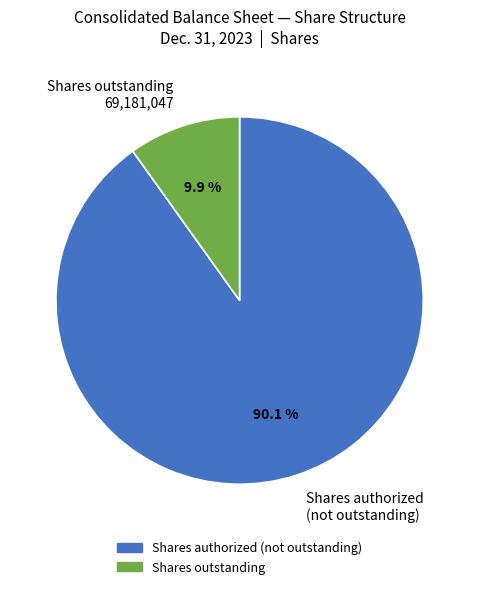

Is the sum of Shares authorized (not outstanding) and Shares outstanding 69,181,047 greater than half?

Yes